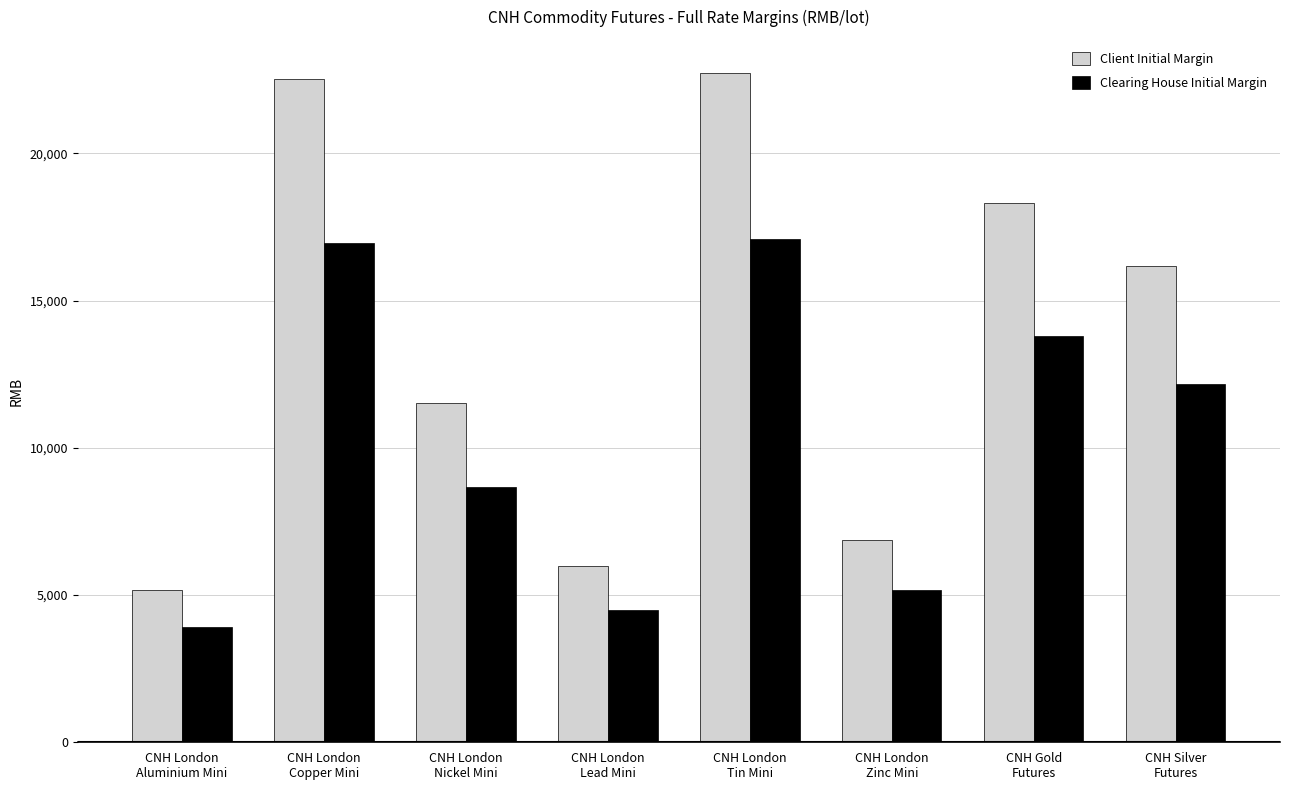

What are all the series names shown in the legend?

Client Initial Margin, Clearing House Initial Margin